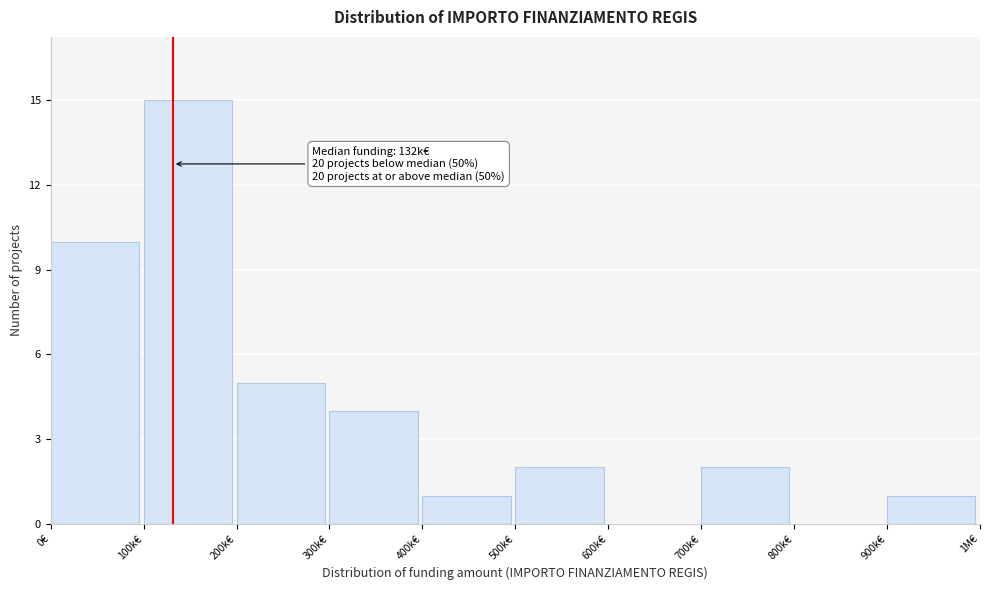

Reading left to right, what are all the values shown in this chart?

0€=10	100k€=15	200k€=5	300k€=4	400k€=1	500k€=2	600k€=0	700k€=2	800k€=0	900k€=1